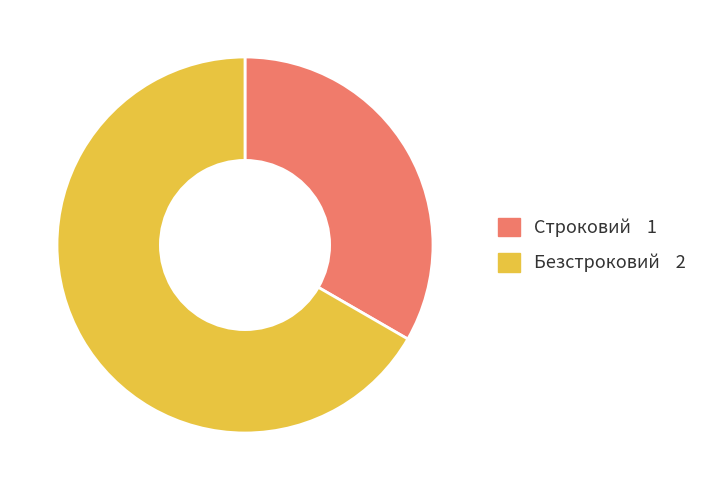

Do Безстроковий and Строковий together represent more than half of the pie?

Yes